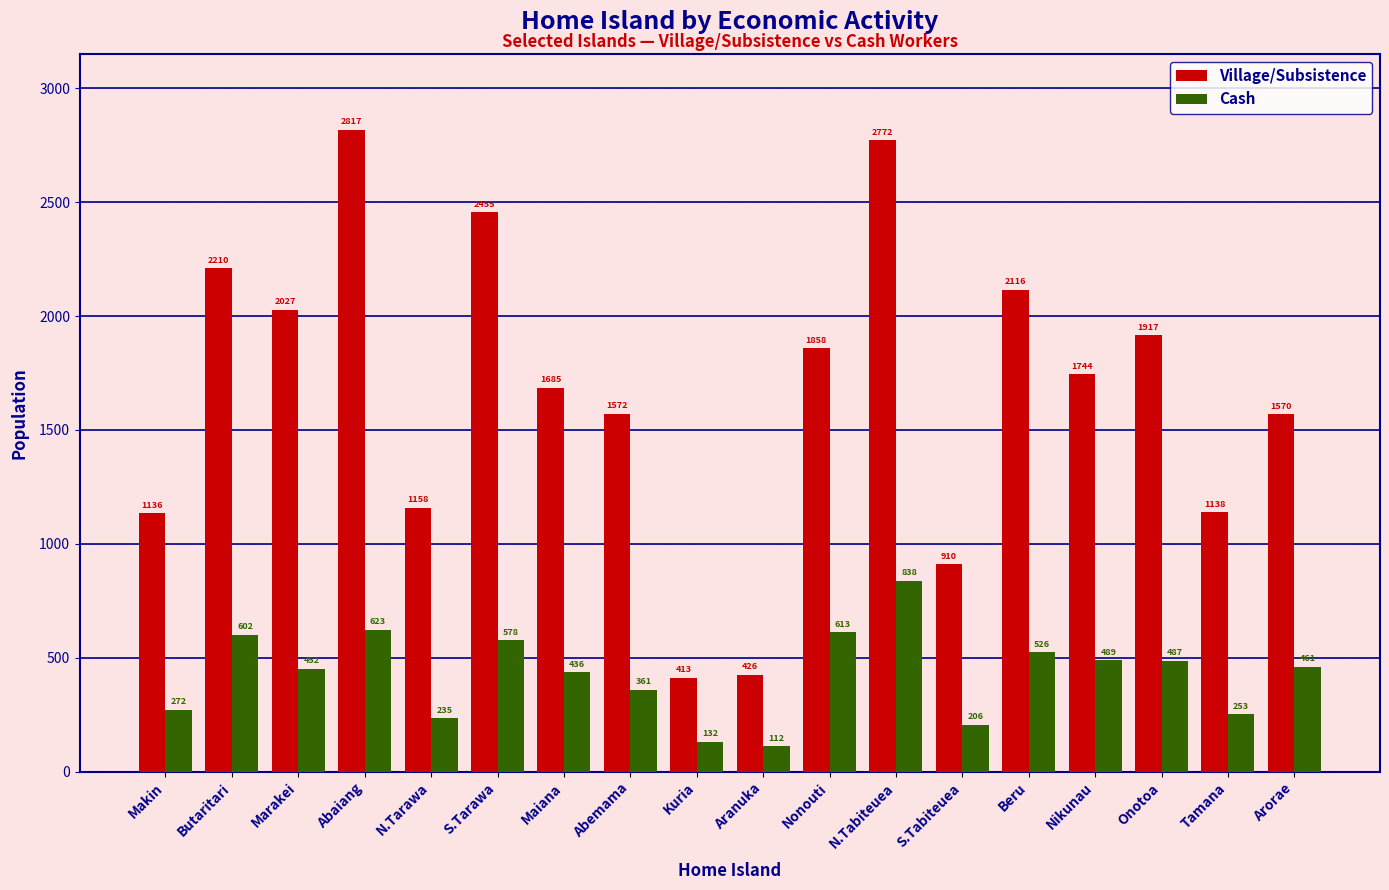

What is the label of the 12th bar from the right?

Maiana